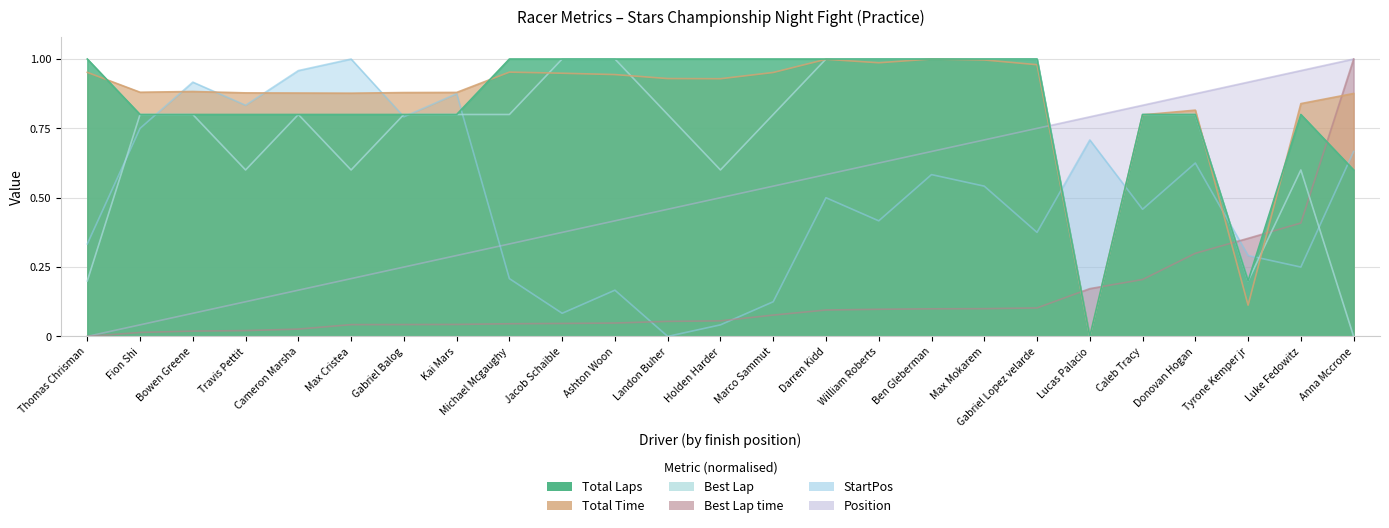

How many lines are shown in the chart?

6